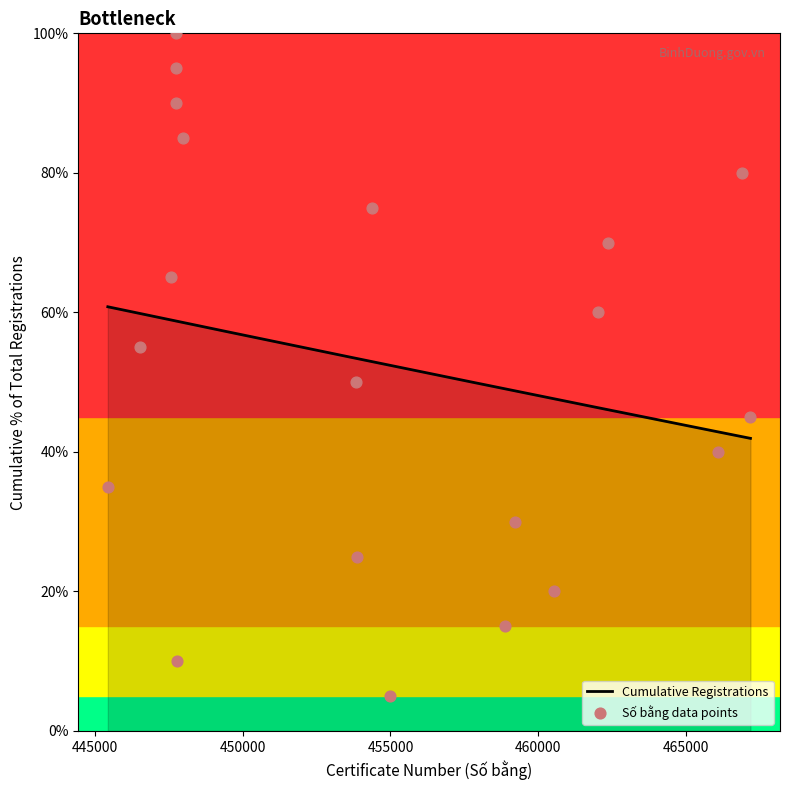

What is the ratio of the value at 460552 to the value at 447584?

0.3